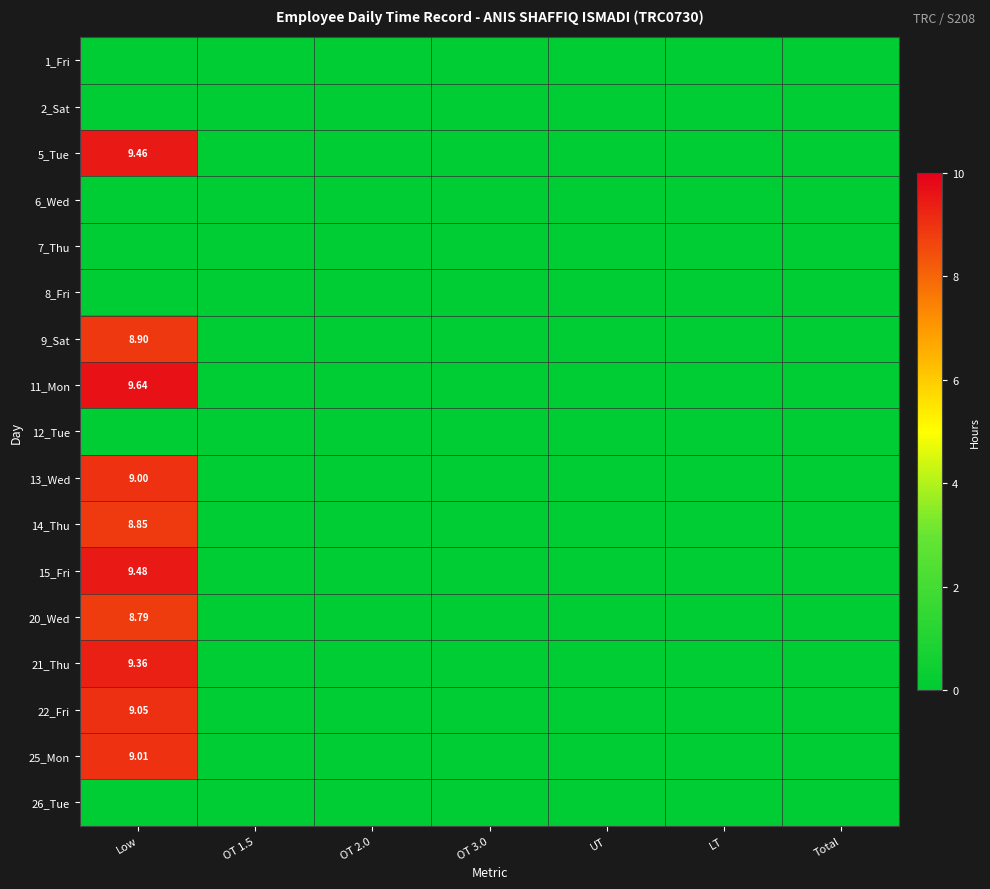

At which label does 21_Thu reach its minimum?

OT 1.5